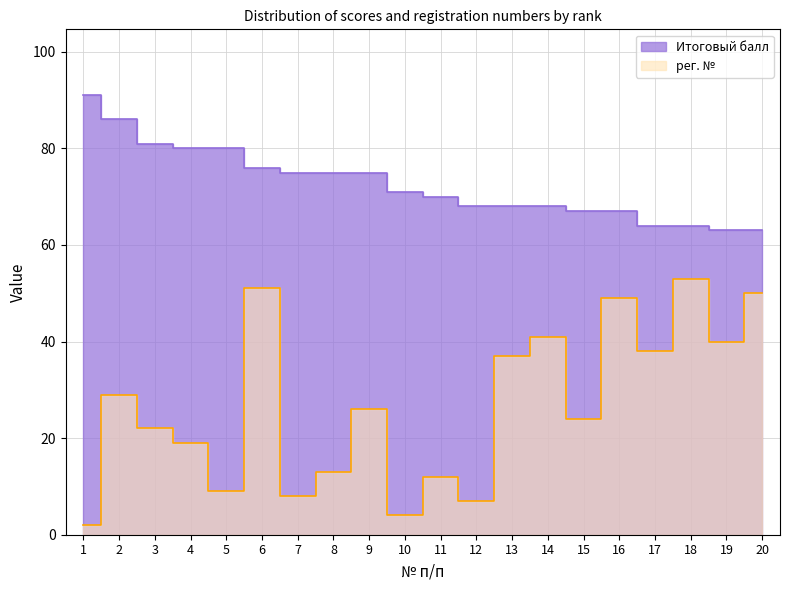

What is the difference between the maximum and minimum values in the рег. № series?

51